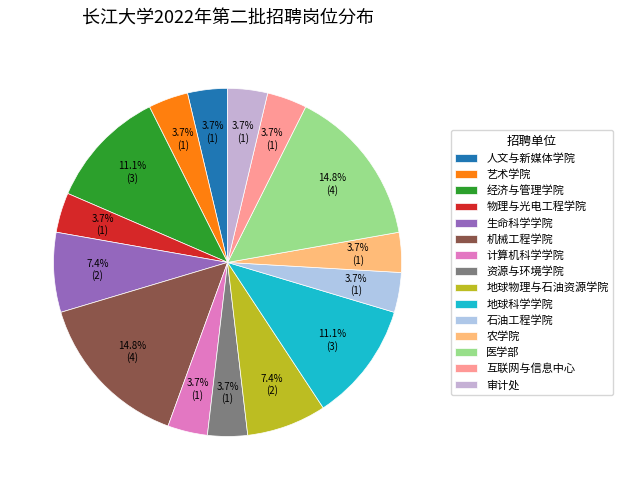

Is there a majority slice in this chart?

No